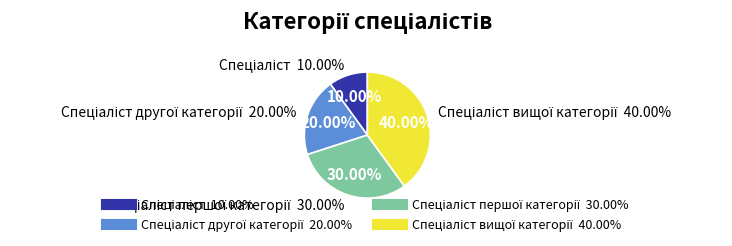

Which category has the smallest portion of the pie?

Спеціаліст